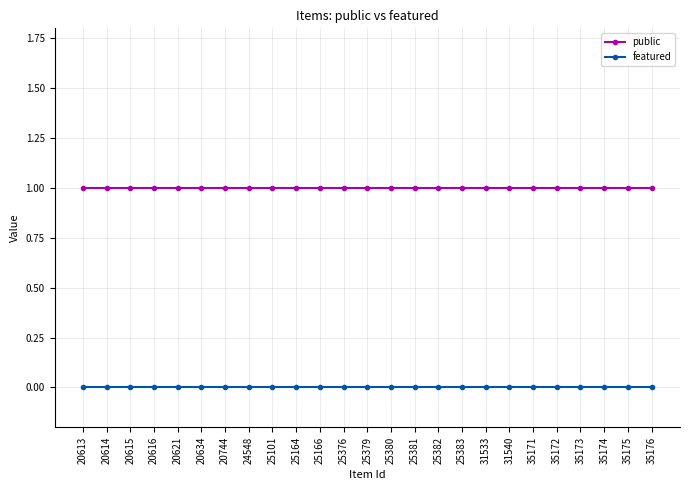

True or false: public and featured intersect in this chart.

False